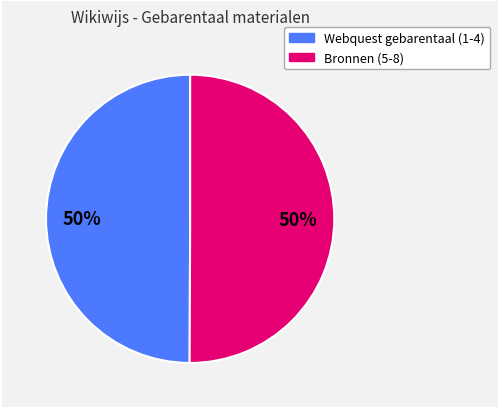

How many segments does this pie chart have?

2